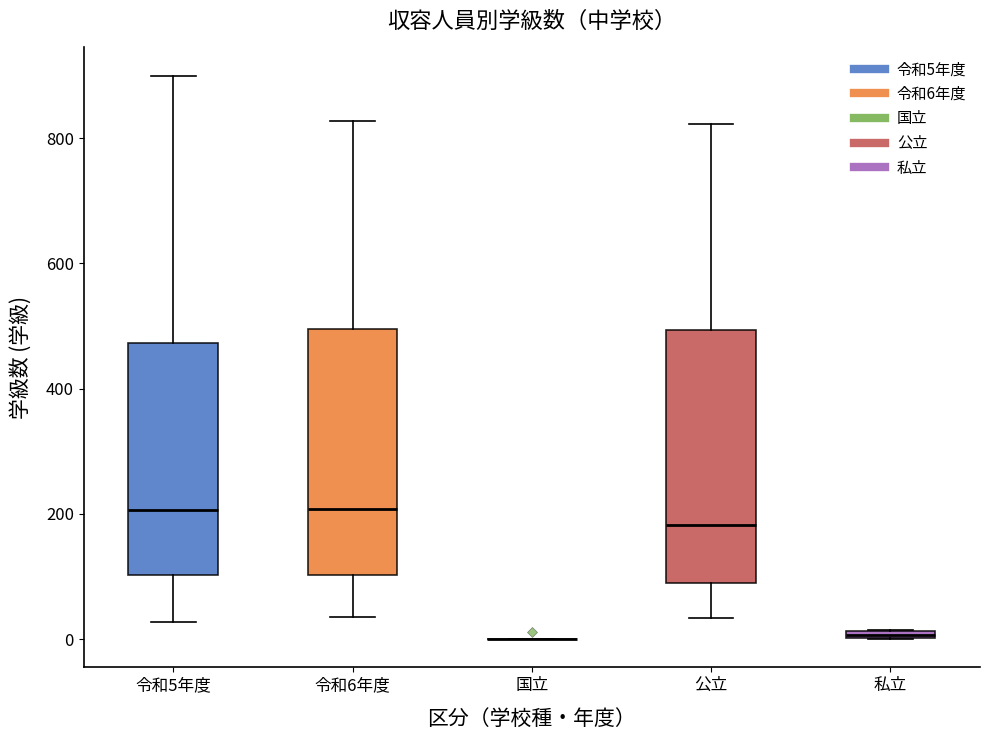

Where does the lower whisker of the box for 公立 end on the y-axis? The values are not printed on the chart, so give them approximately, as read against the axis.

40